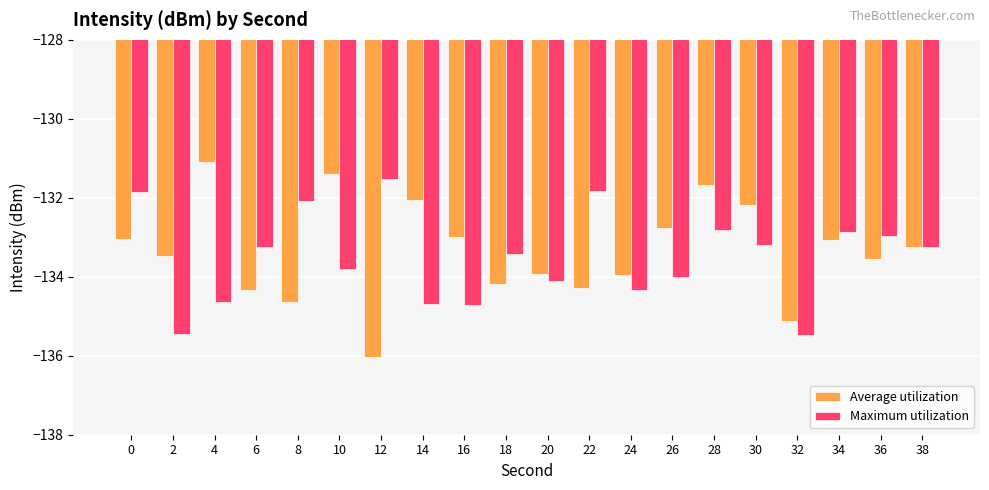

Which series changed the most between 32 and 38?

Maximum utilization